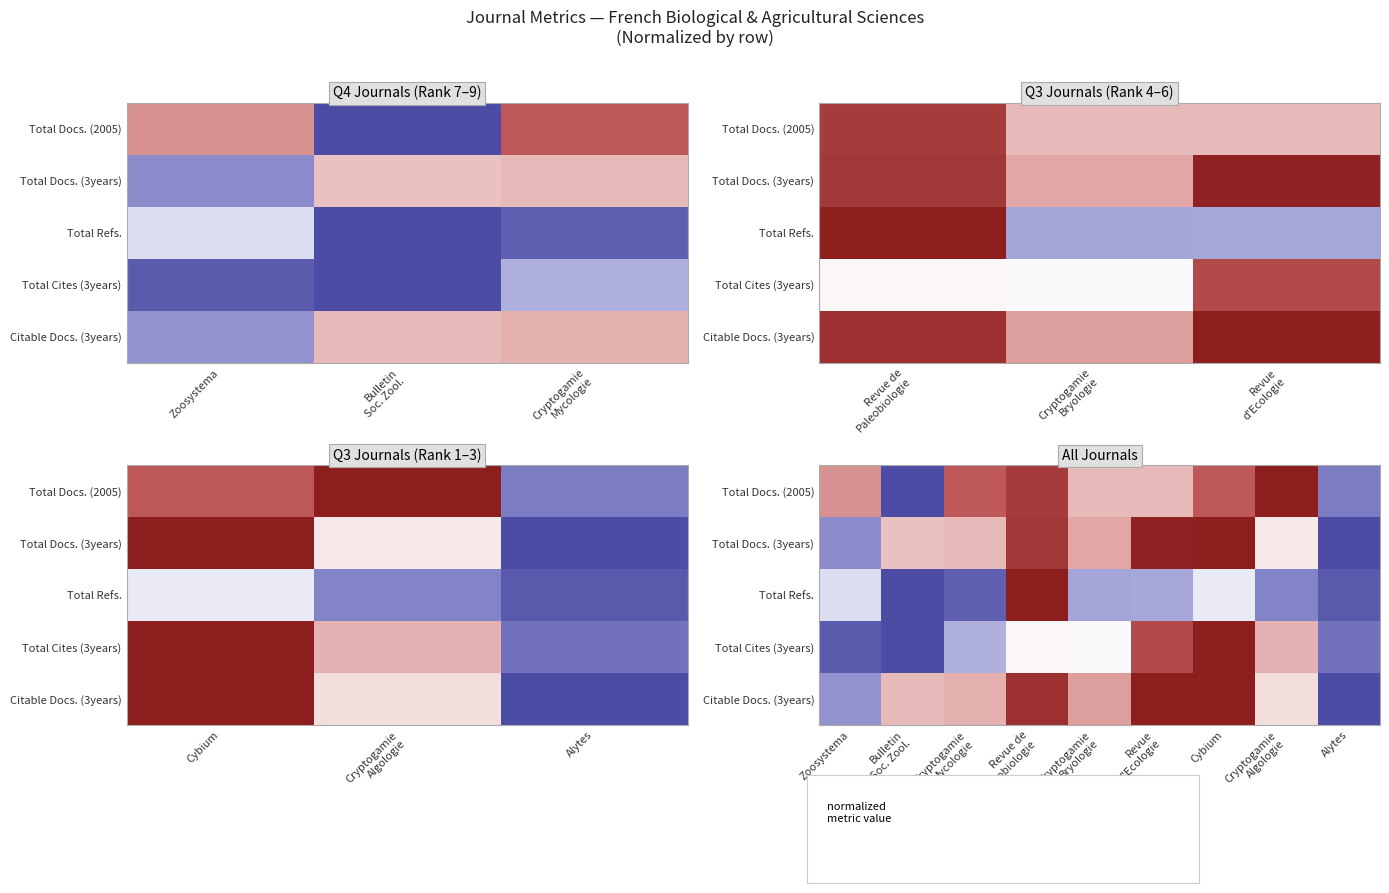

What is the maximum value shown in the chart?

1.0